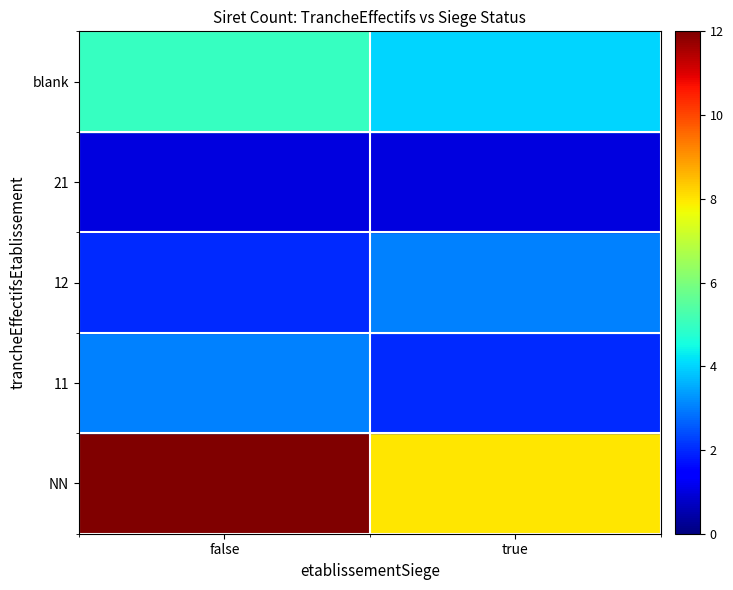

What is the difference between the highest and lowest values at false?

11